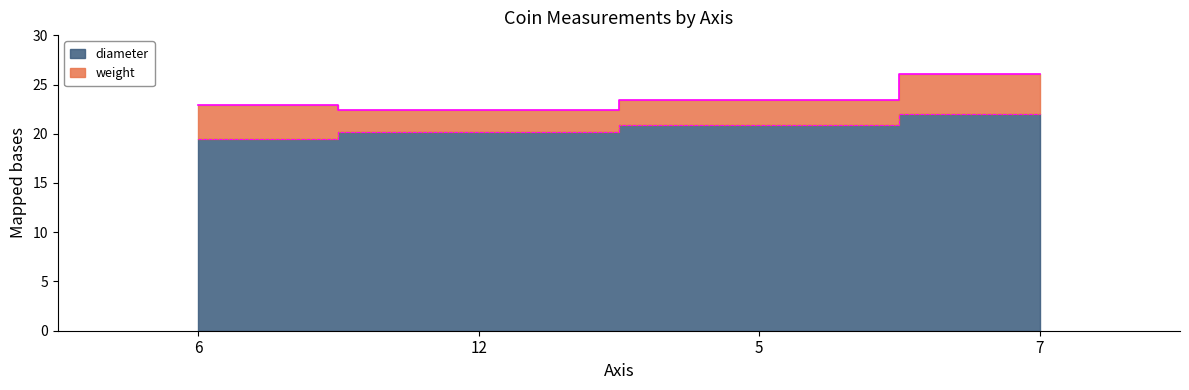

Is it true that the value at 5 is 20.9?

True